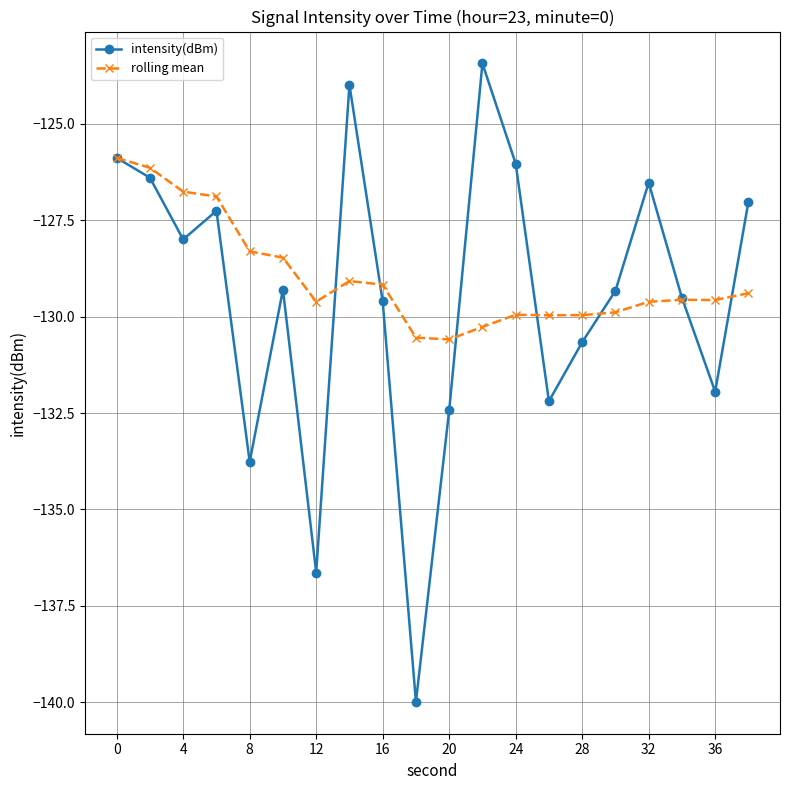

In intensity(dBm), how many points are higher than both neighbors (excluding endpoints)?

5